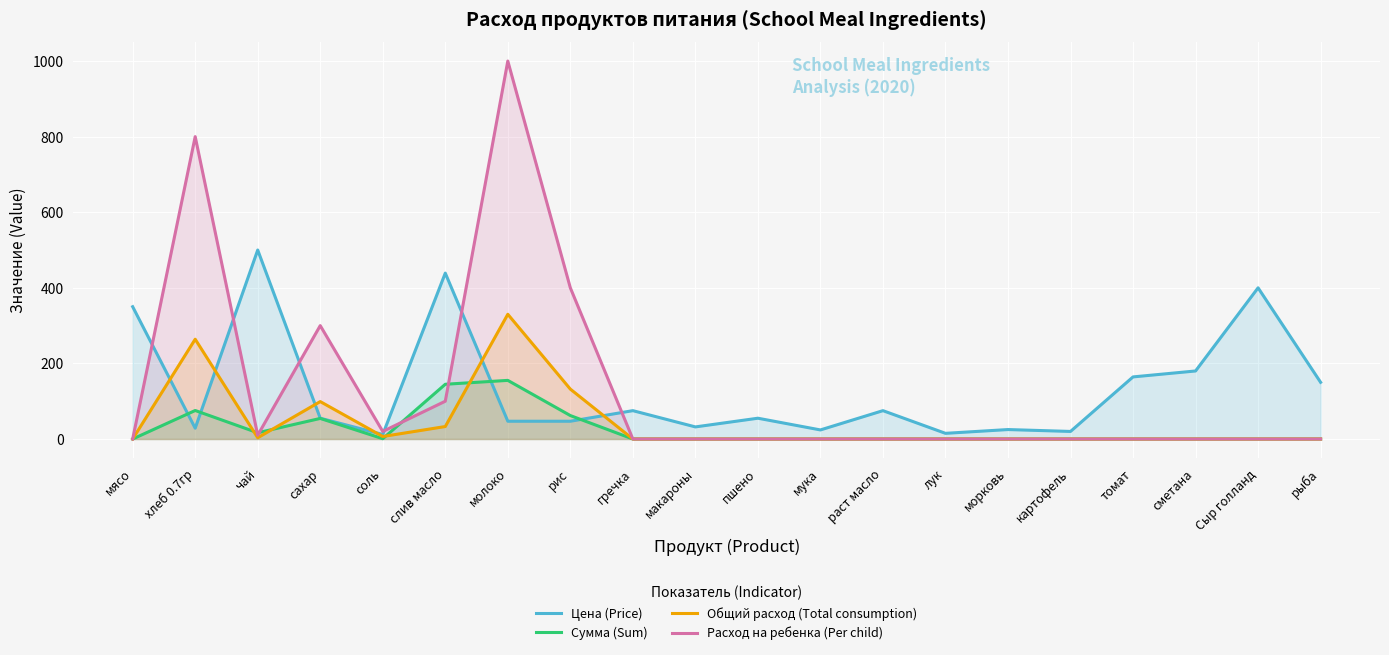

Is the value of Сумма (Sum) at макароны greater than the value of Цена (Price) at чай?

No